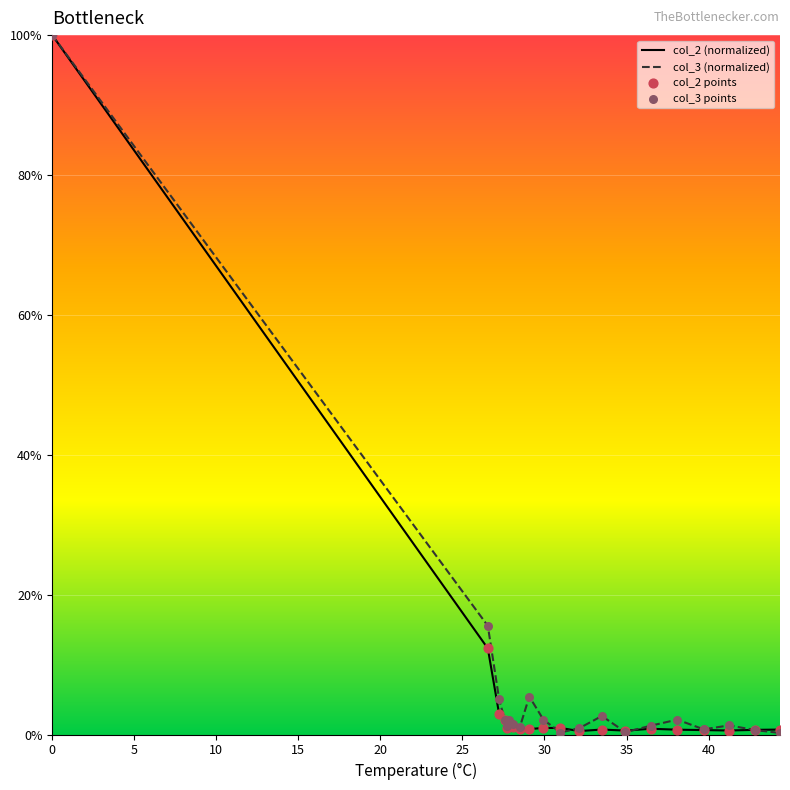

At how many categories does at least one series exceed 95?

1